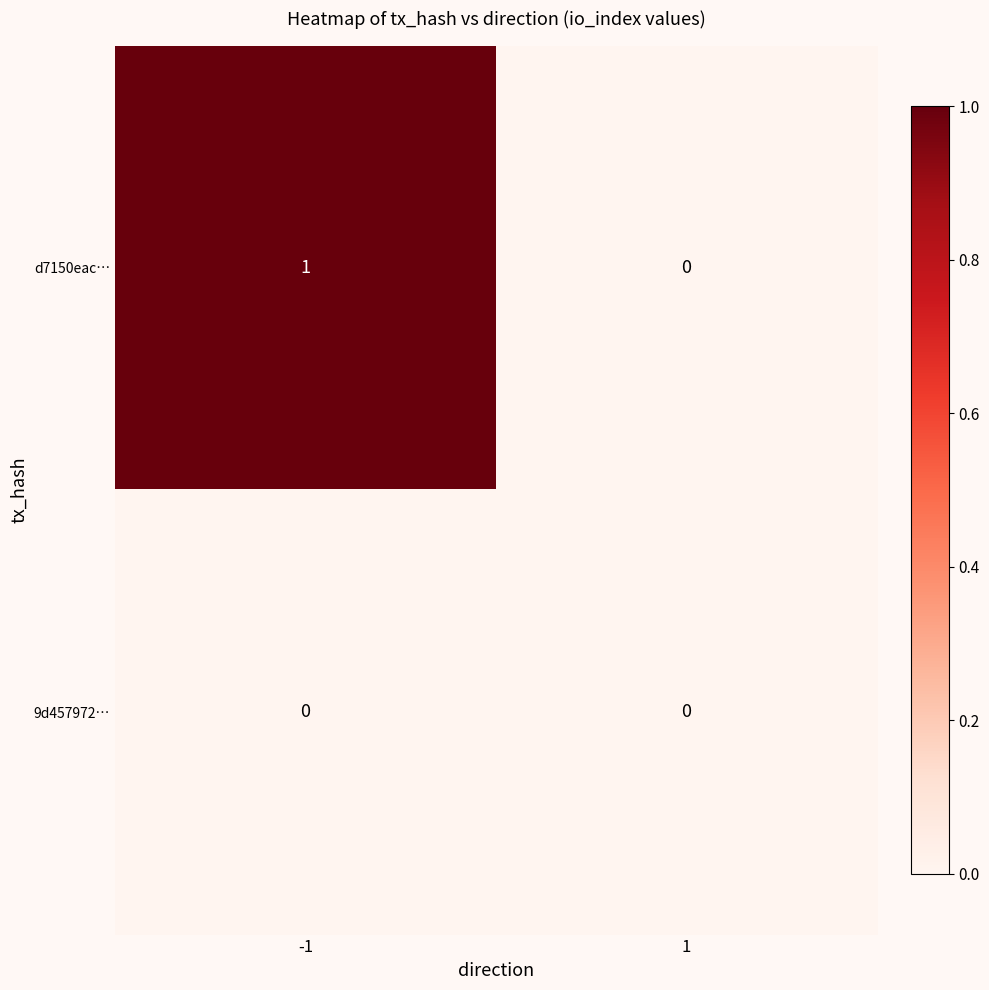

Between -1 and 1, which series saw the biggest shift?

d7150eac…